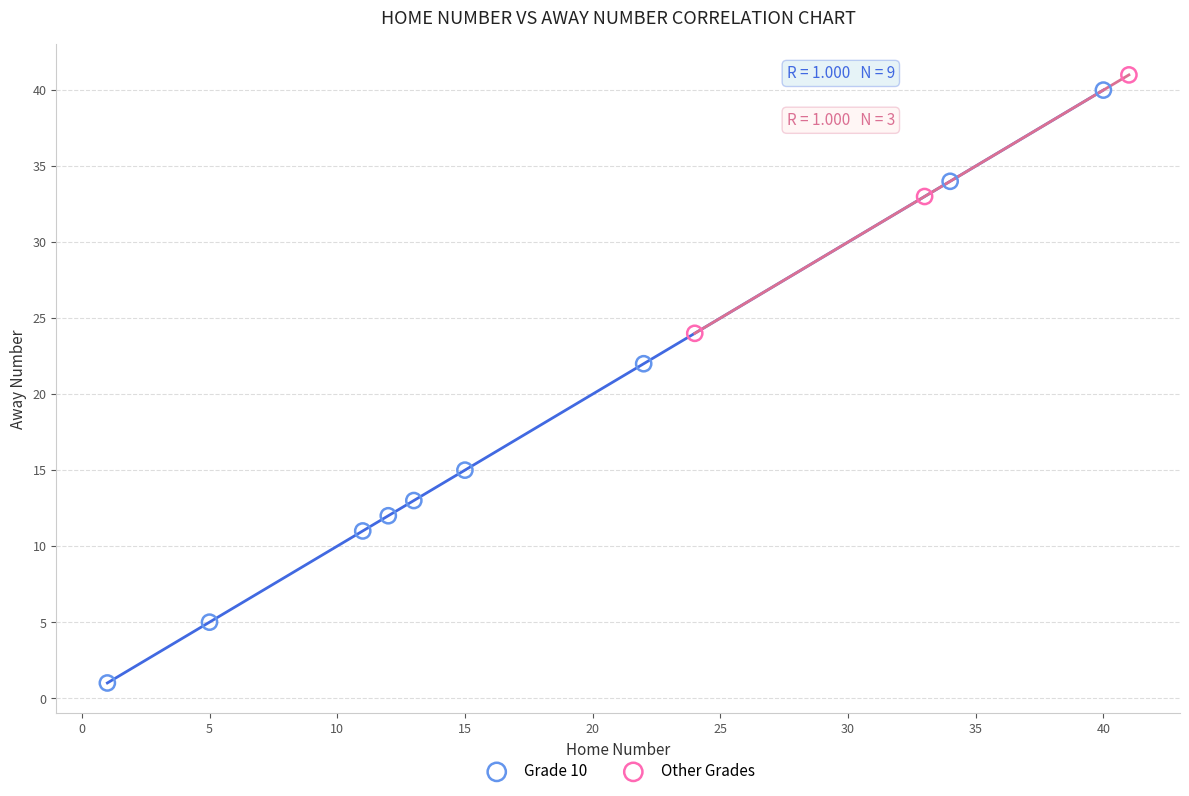

Which series reaches the minimum Y coordinate?

Grade 10